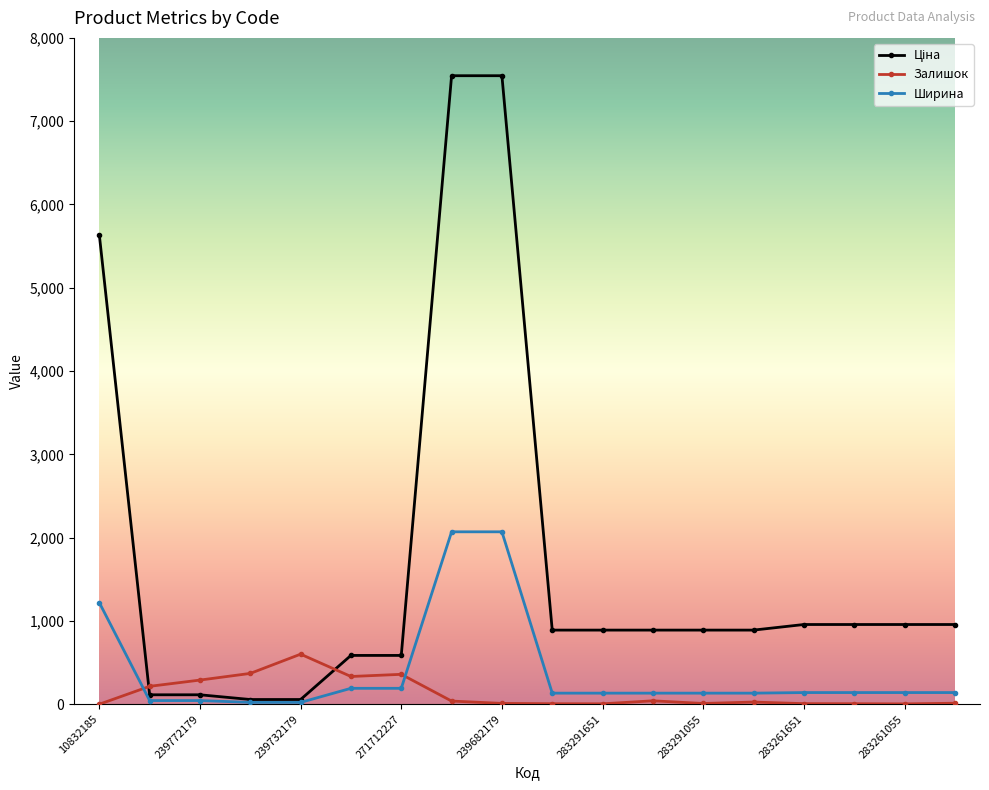

What is the greatest value displayed?

7545.9